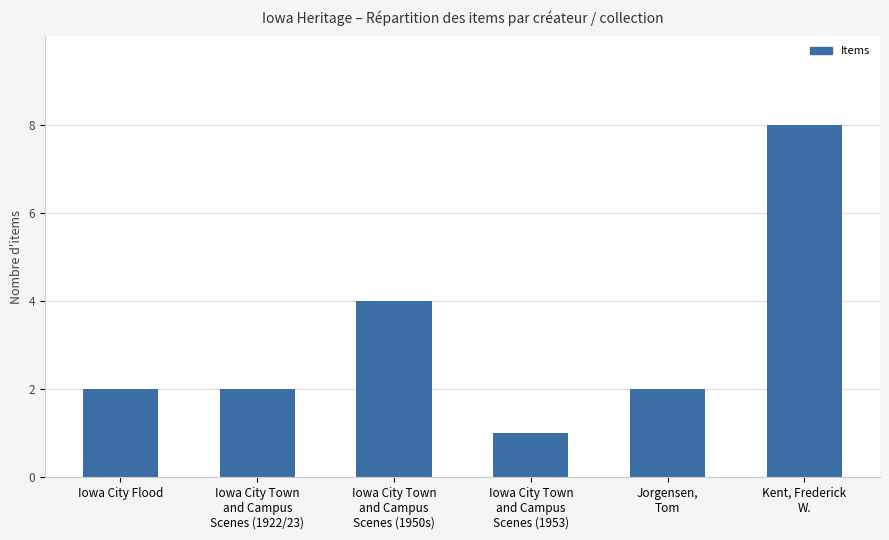

What is the difference between the maximum and minimum values?

7